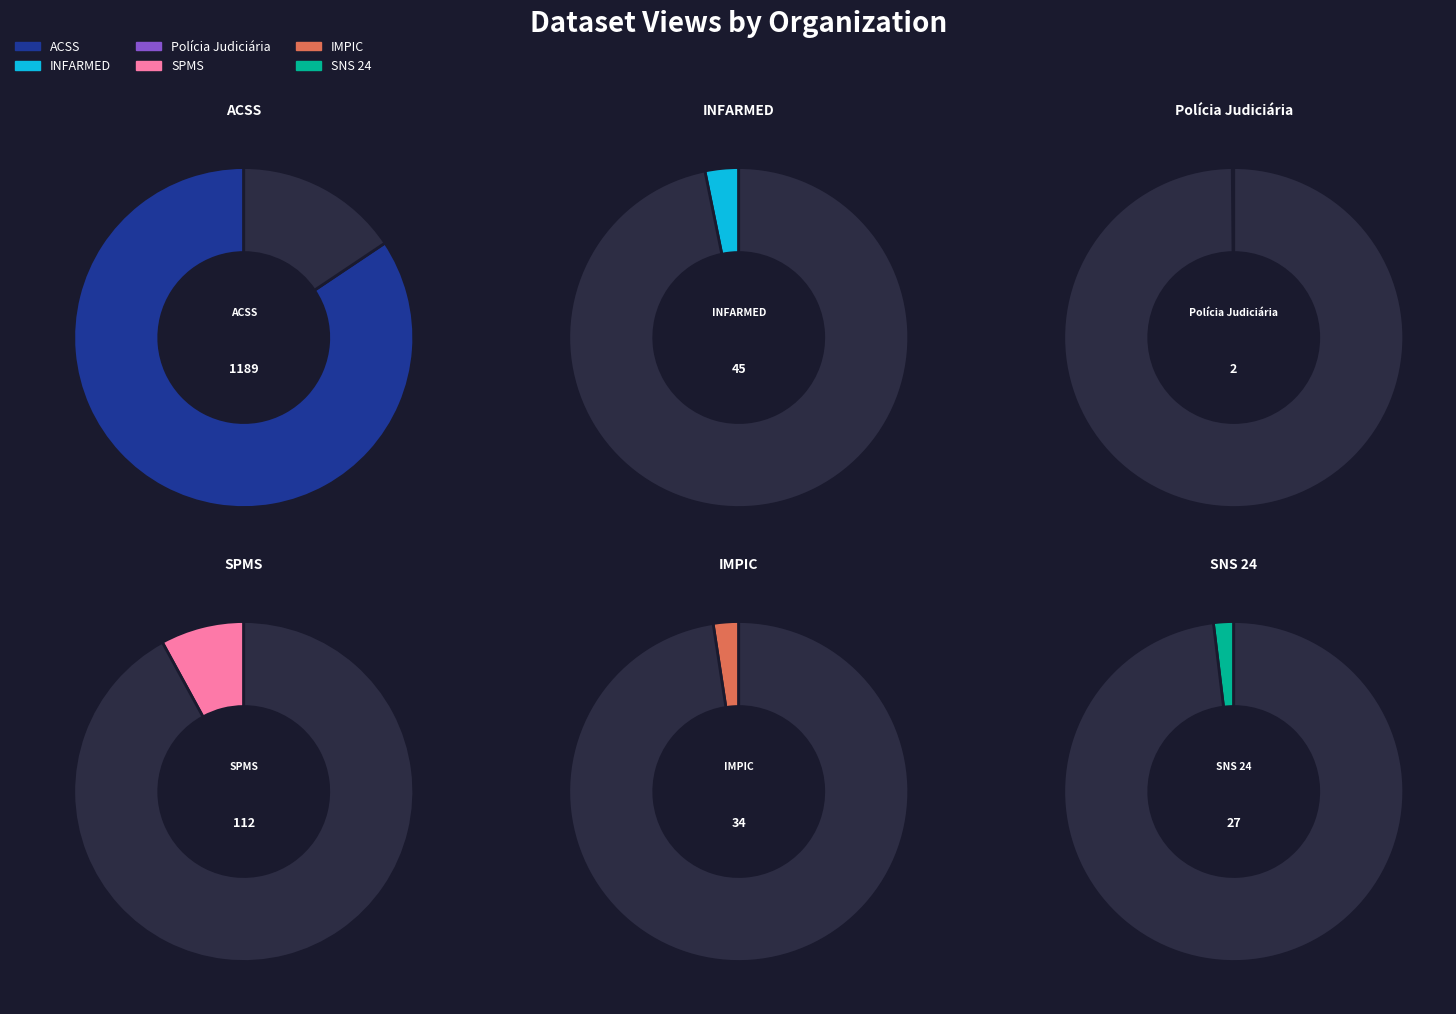

How many slices are in this pie chart?

6